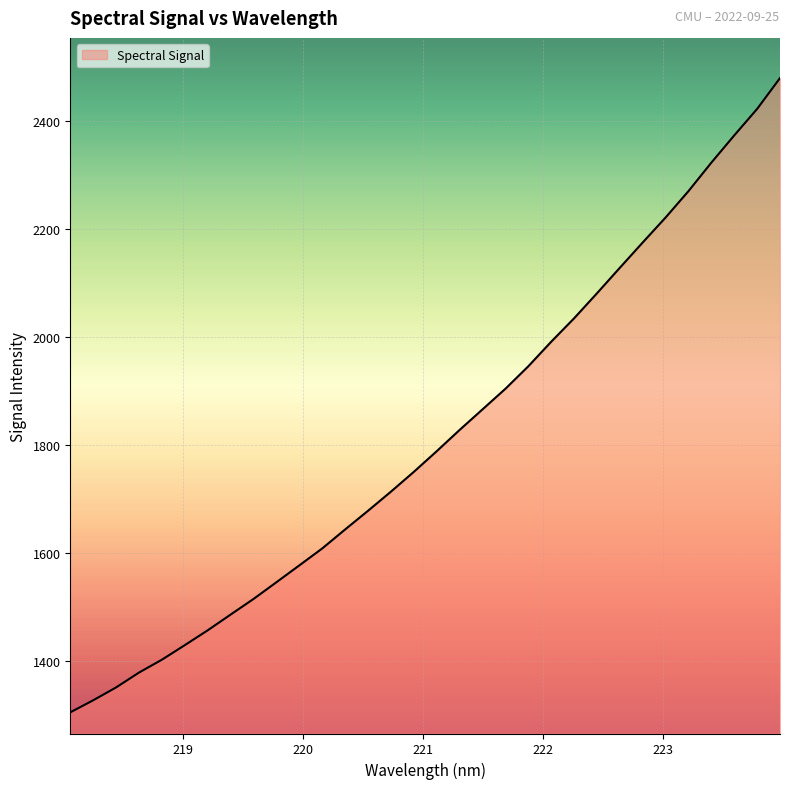

What is the minimum value shown in the chart?

1304.7